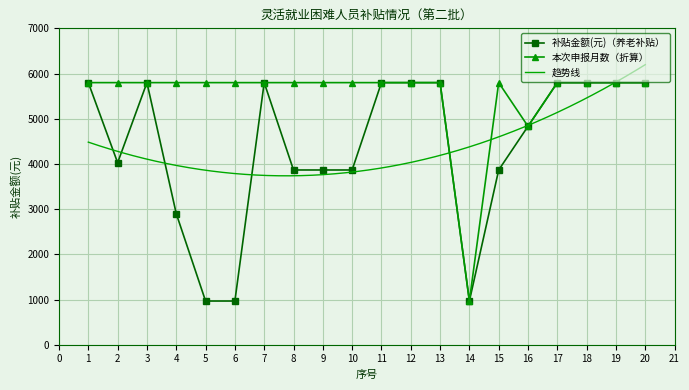

At how many categories does at least one series exceed 5506?

18